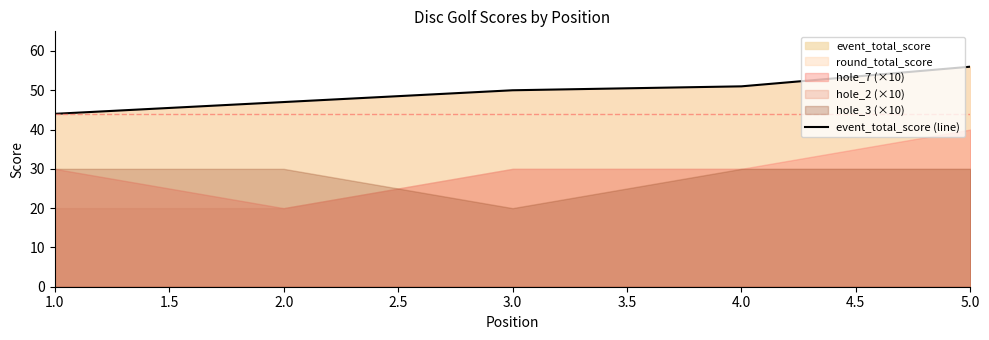

True or false: event_total_score (line) has a value of 16 at 4.0.

False